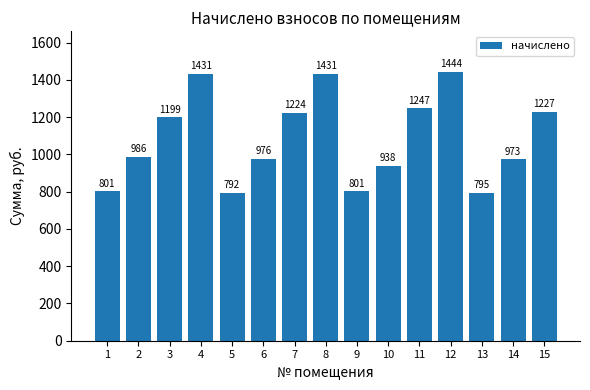

At which label does the data first exceed 985?

2